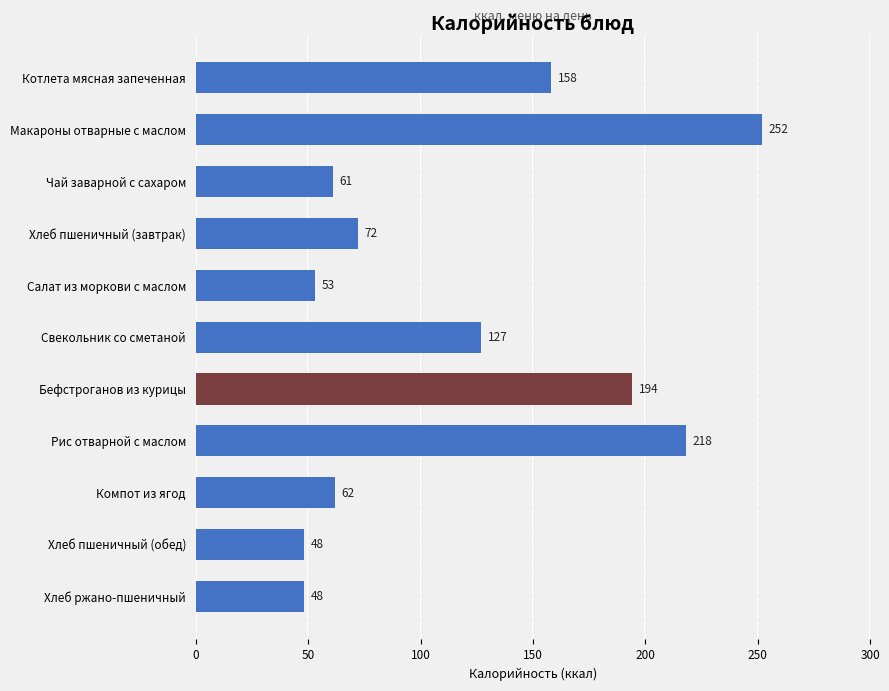

What is the value of the 5th bar from the top?

53